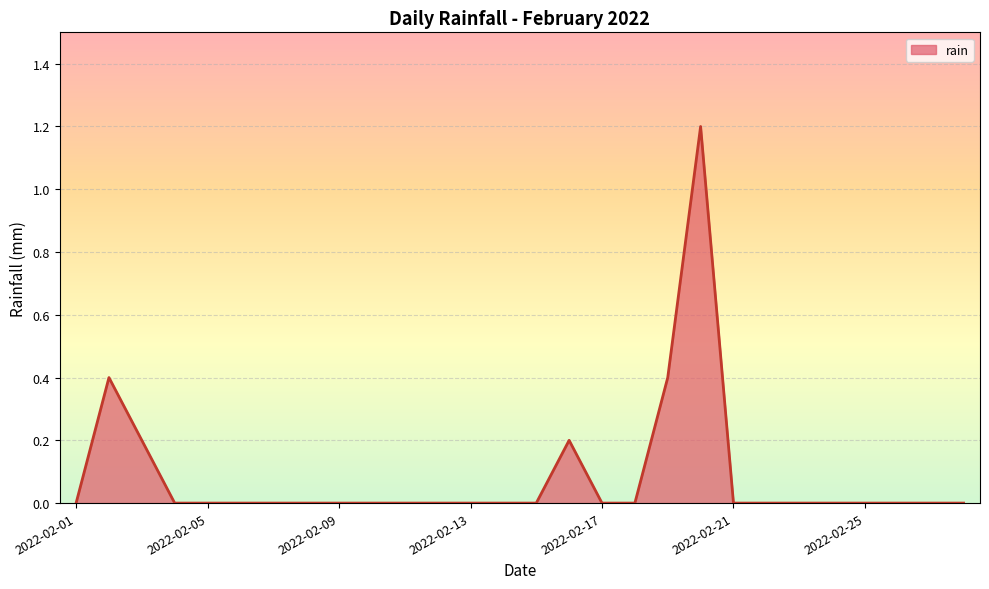

How many lines are shown in the chart?

1